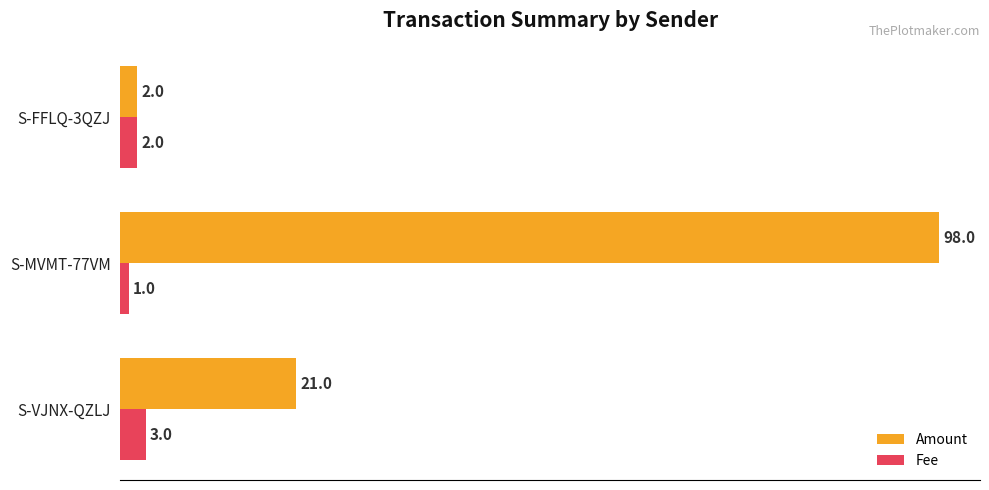

Which category has the highest value in the Amount series?

S-MVMT-77VM